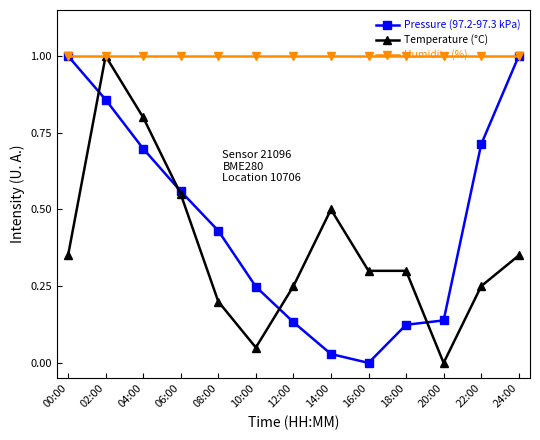

True or false: Humidity (%) has a value of 1.7 at 24:00.

False